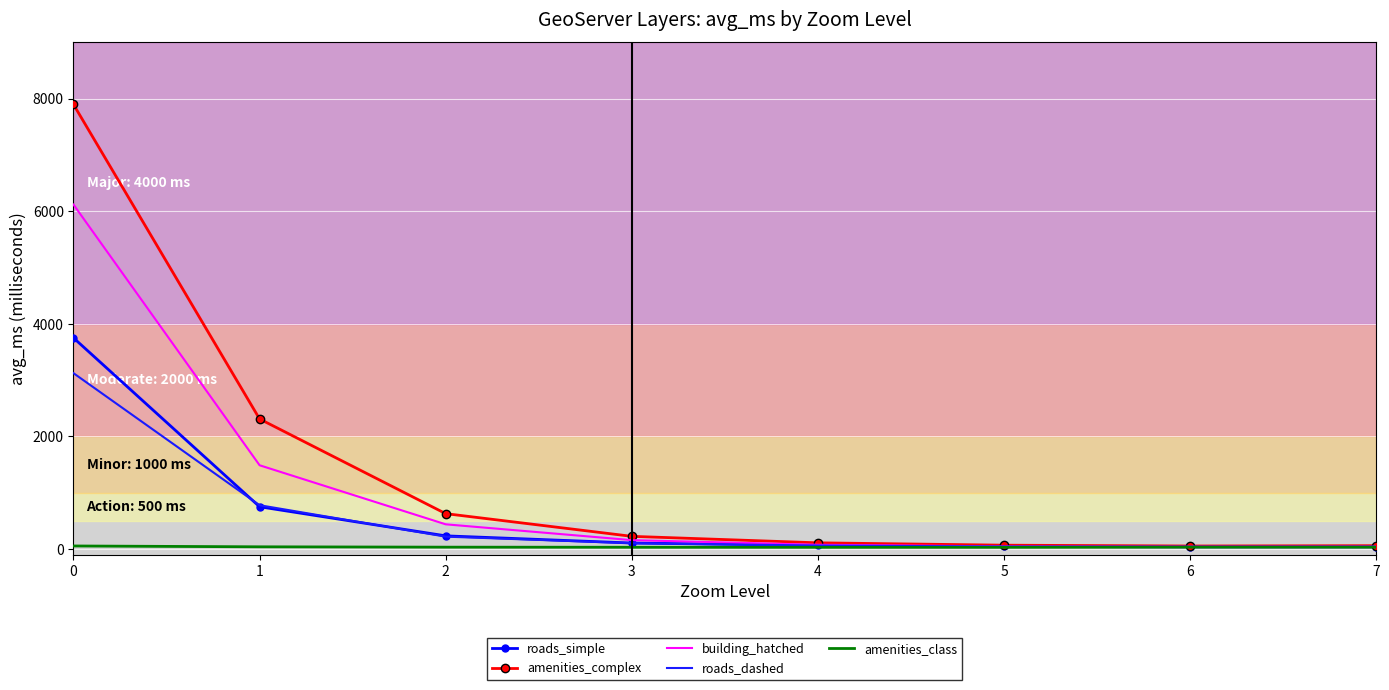

At which label is building_hatched closest to 3079?

1